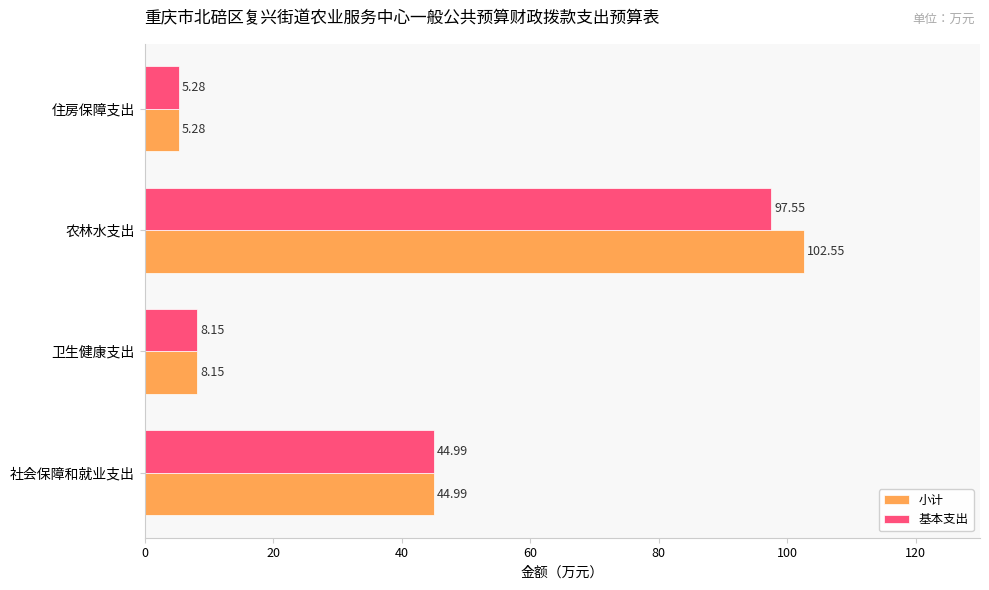

What is the total value across all series at 住房保障支出?

10.6